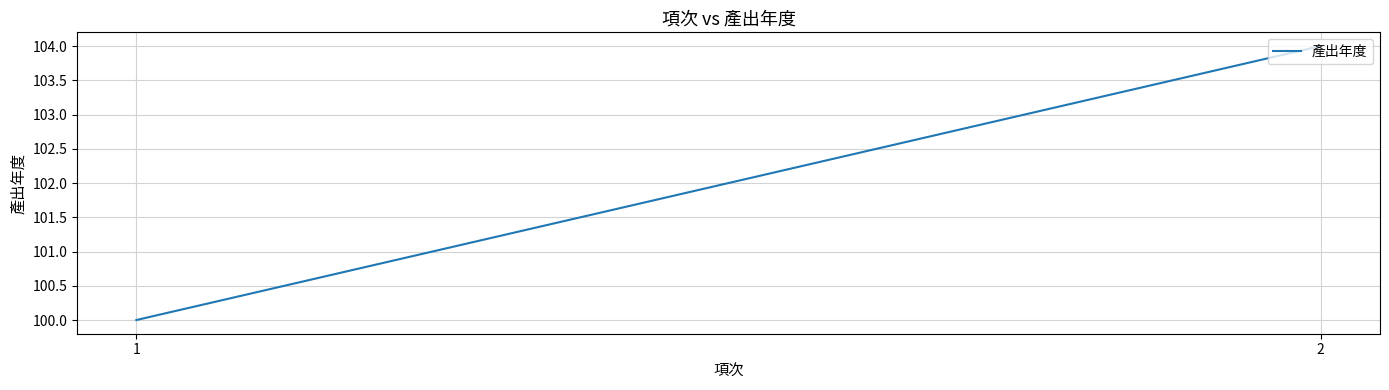

Read the value at 2.

104